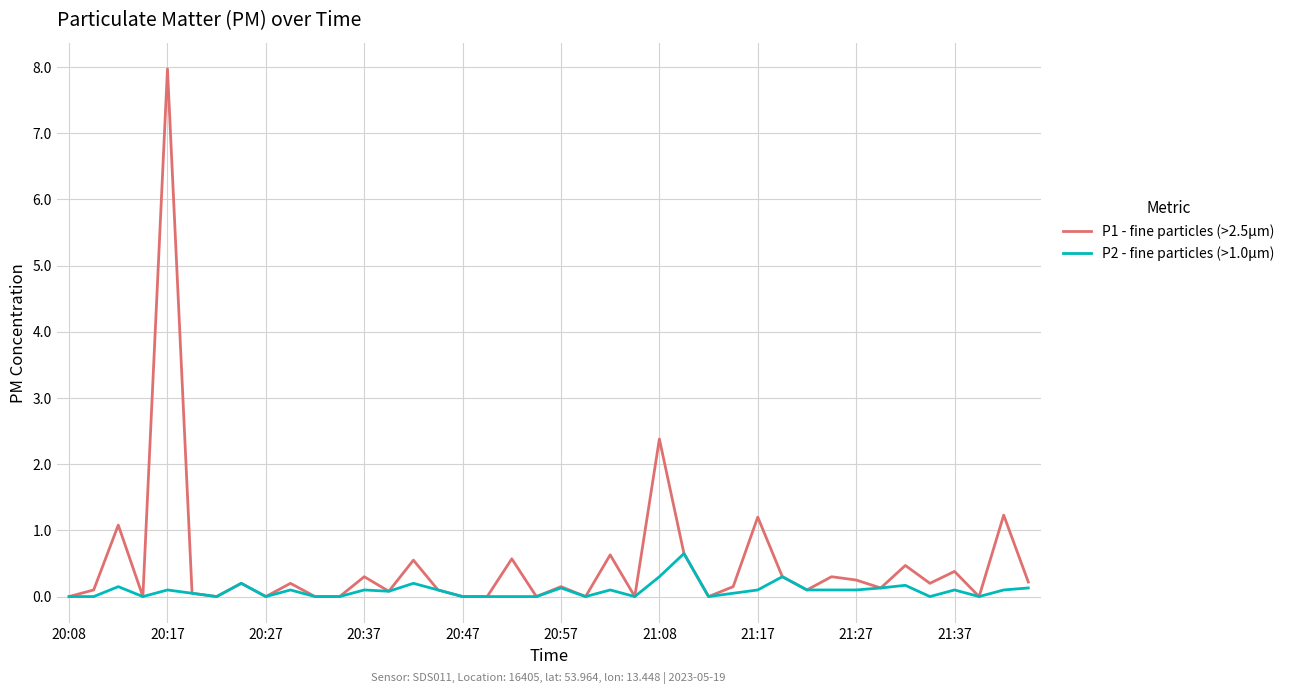

What is the maximum value for P1 - fine particles (>2.5µm)?

8.0